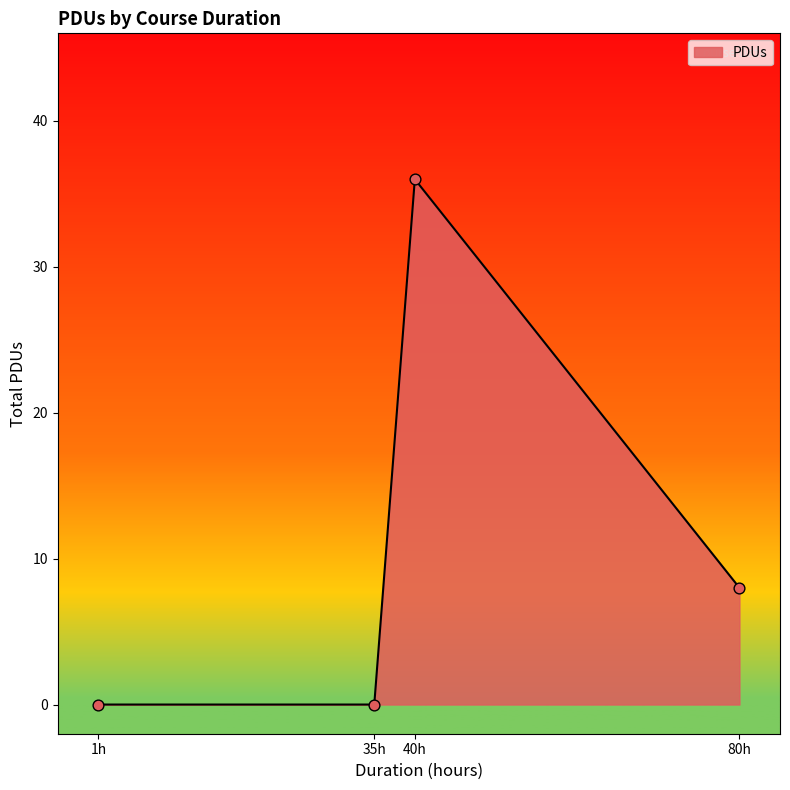

Between 40h and 80h, which is larger?

40h